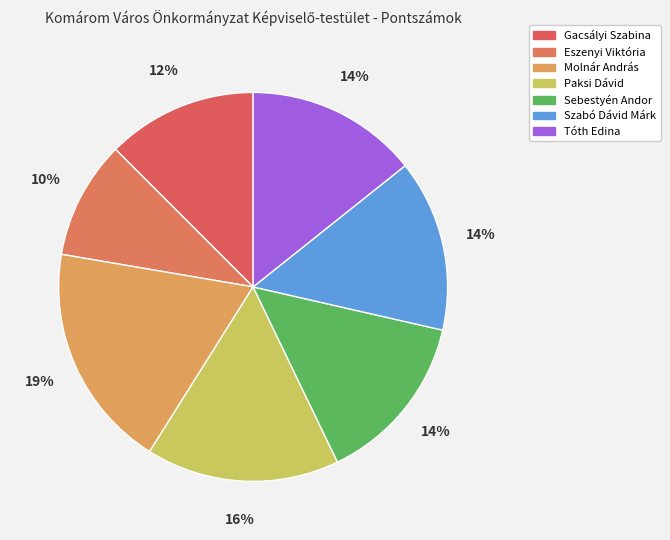

Do Paksi Dávid and Molnár András together represent more than half of the pie?

No